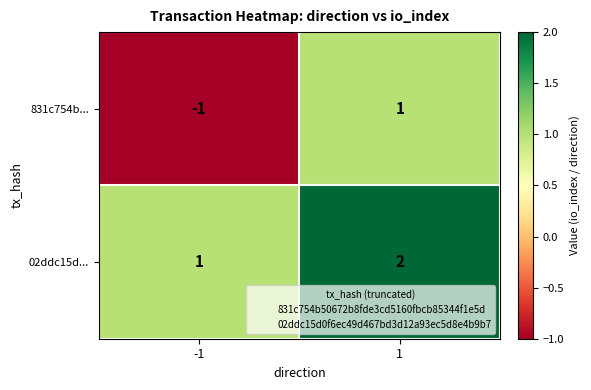

How many series are shown in this chart?

2